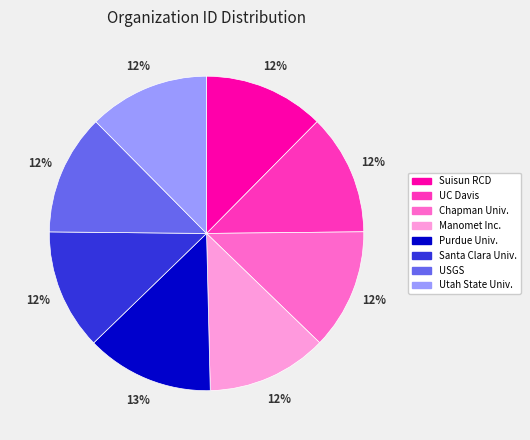

Is there any slice that represents more than half of the pie?

No